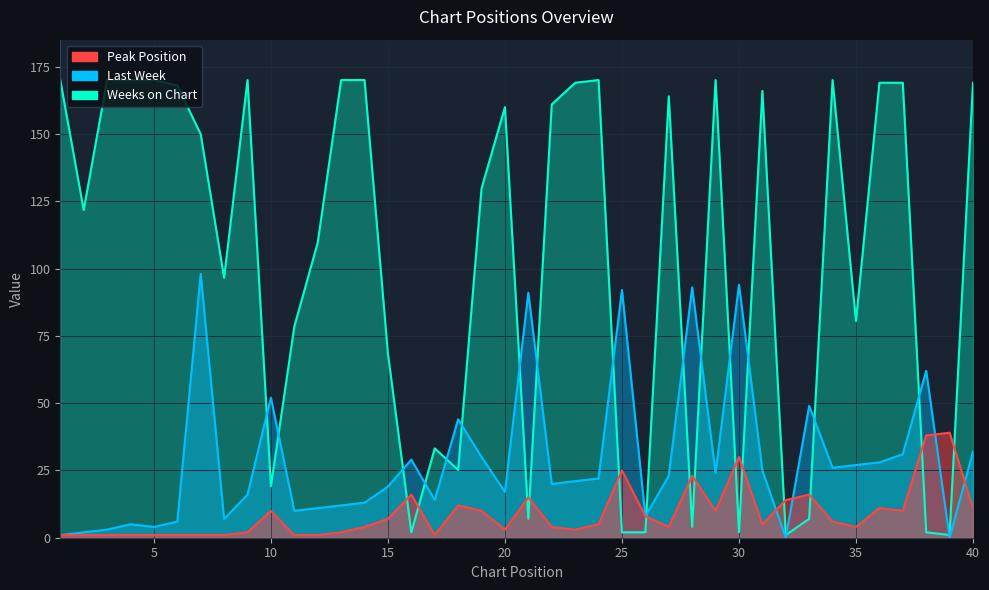

What is the value of the Last Week point at the 1st from the left?

1.0